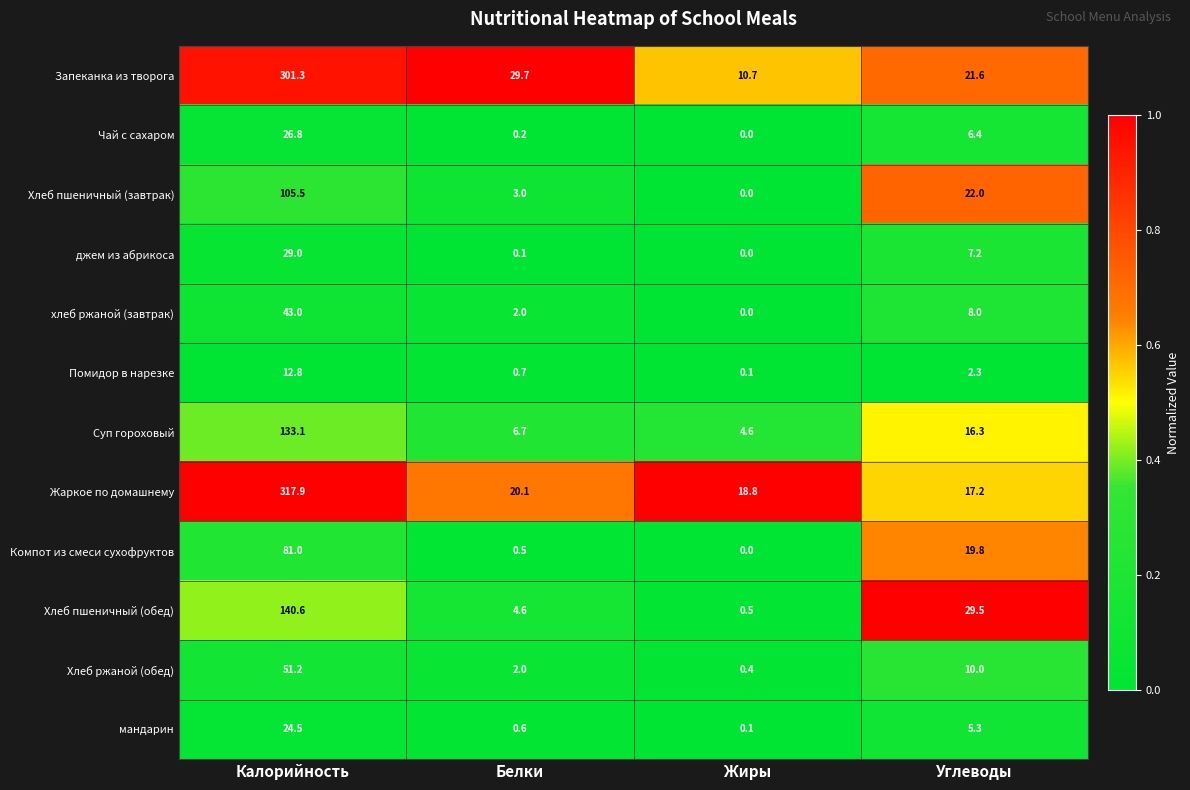

Which series changed the most between Белки and Жиры?

Запеканка из творога